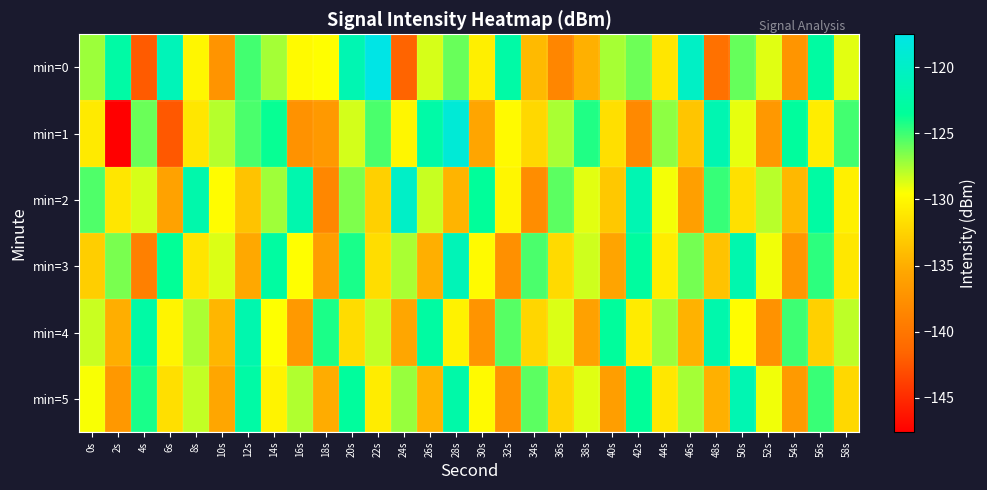

What is the greatest value displayed?

-117.5